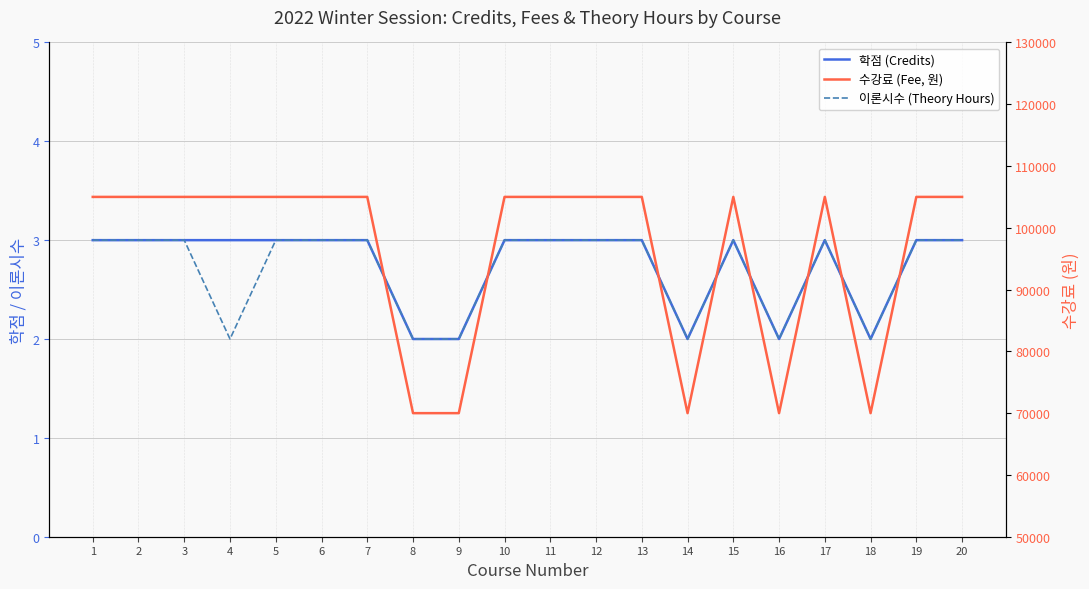

Reading left to right, extract all data points from this chart.

학점 (Credits): 3	3	3	3	3	3	3	2	2	3	3	3	3	2	3	2	3	2	3	3
이론시수 (Theory Hours): 3	3	3	2	3	3	3	2	2	3	3	3	3	2	3	2	3	2	3	3
수강료 (Fee, 원): 105000	105000	105000	105000	105000	105000	105000	70000	70000	105000	105000	105000	105000	70000	105000	70000	105000	70000	105000	105000